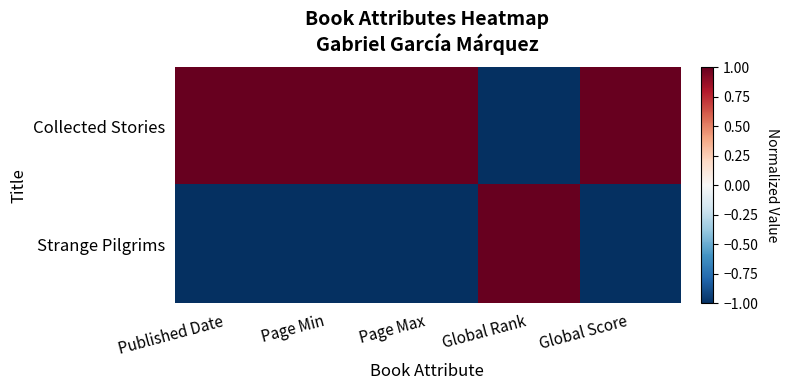

List the series in order of their overall mean, highest first.

Collected Stories, Strange Pilgrims